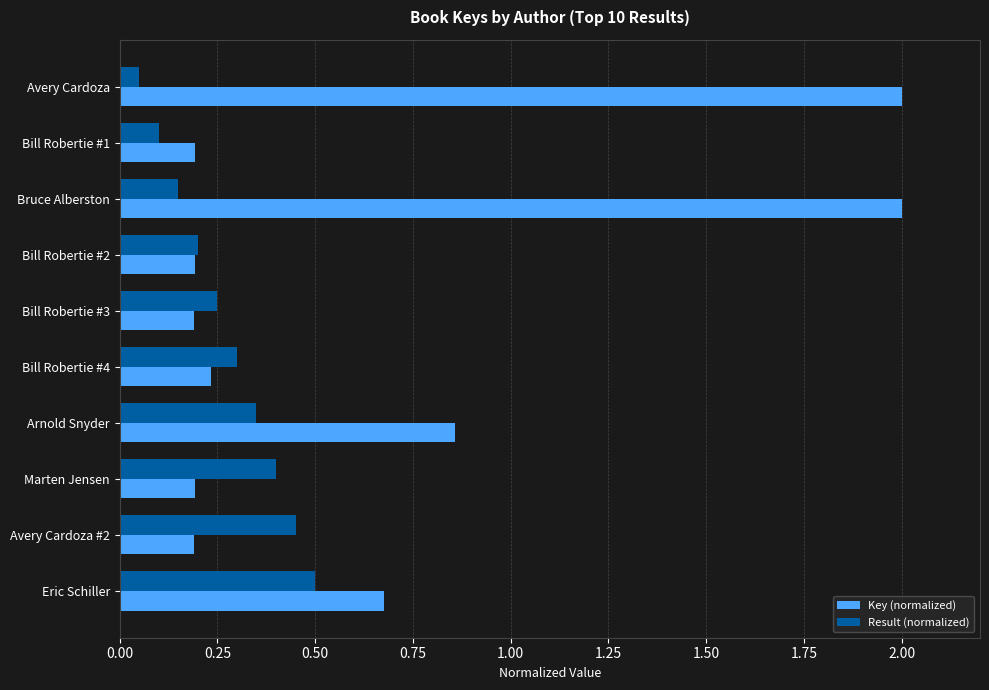

What is the difference between the second highest and second lowest values in the Key (normalized) series?

1.8